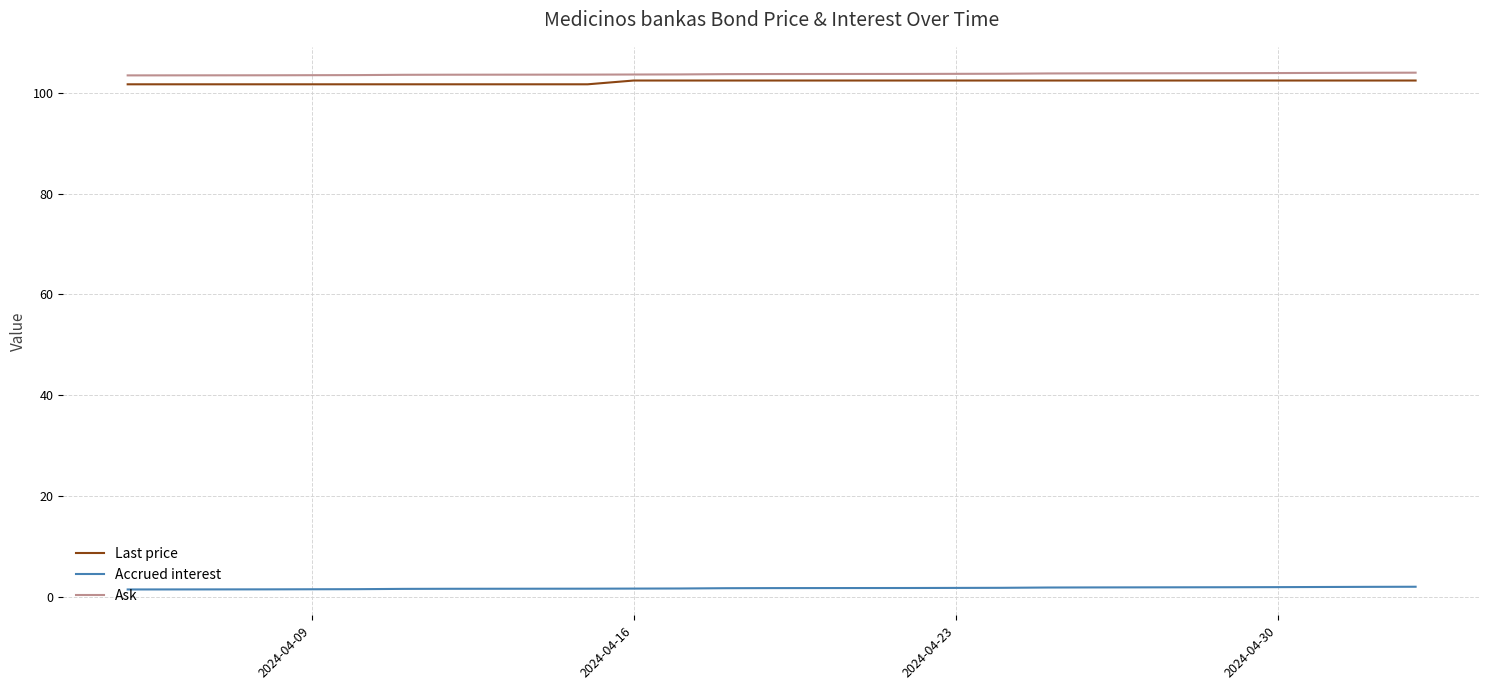

Count the Last price values in the range 101 to 102.

7